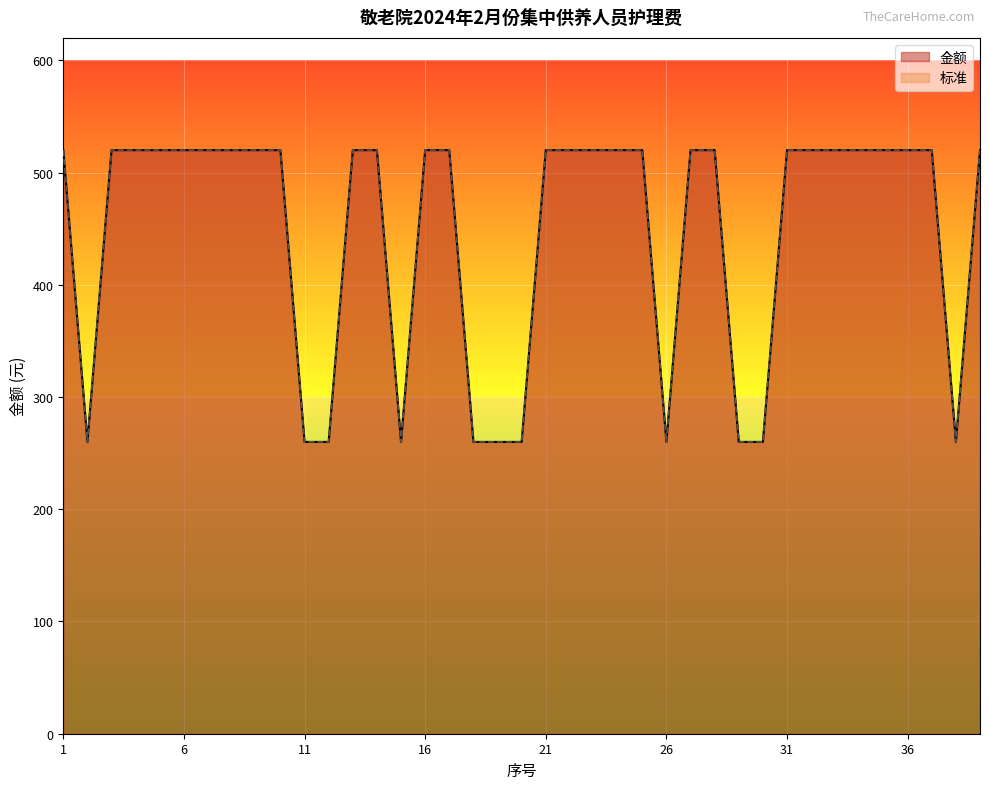

True or false: 金额 and 标准 intersect in this chart.

False